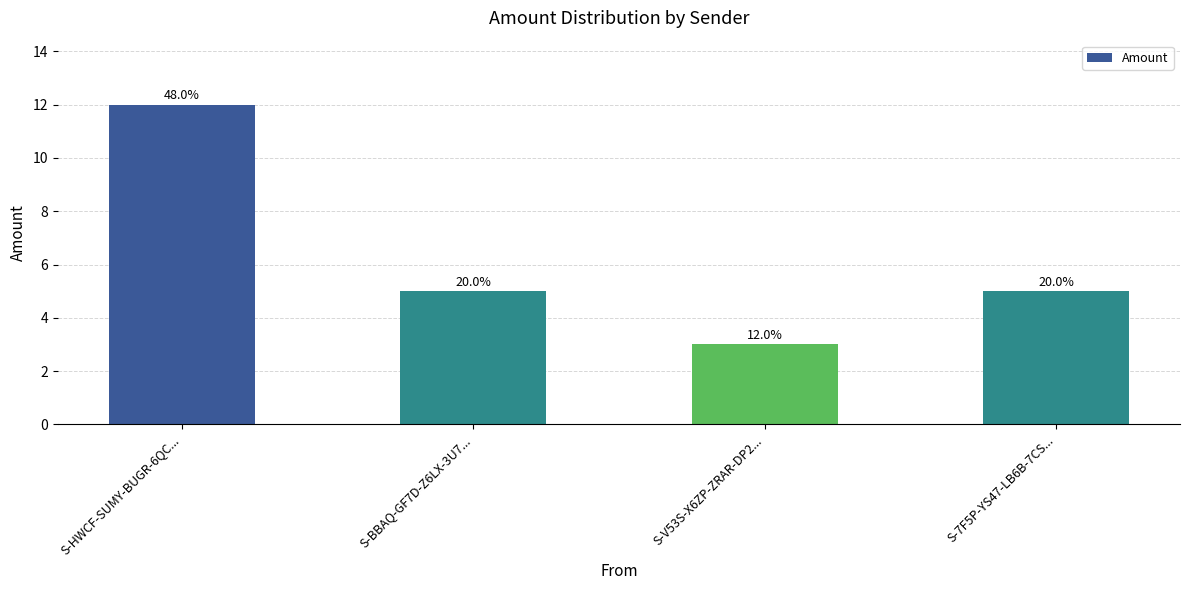

At which label is the value closest to 7?

S-BBAQ-GF7D-Z6LX-3U7...